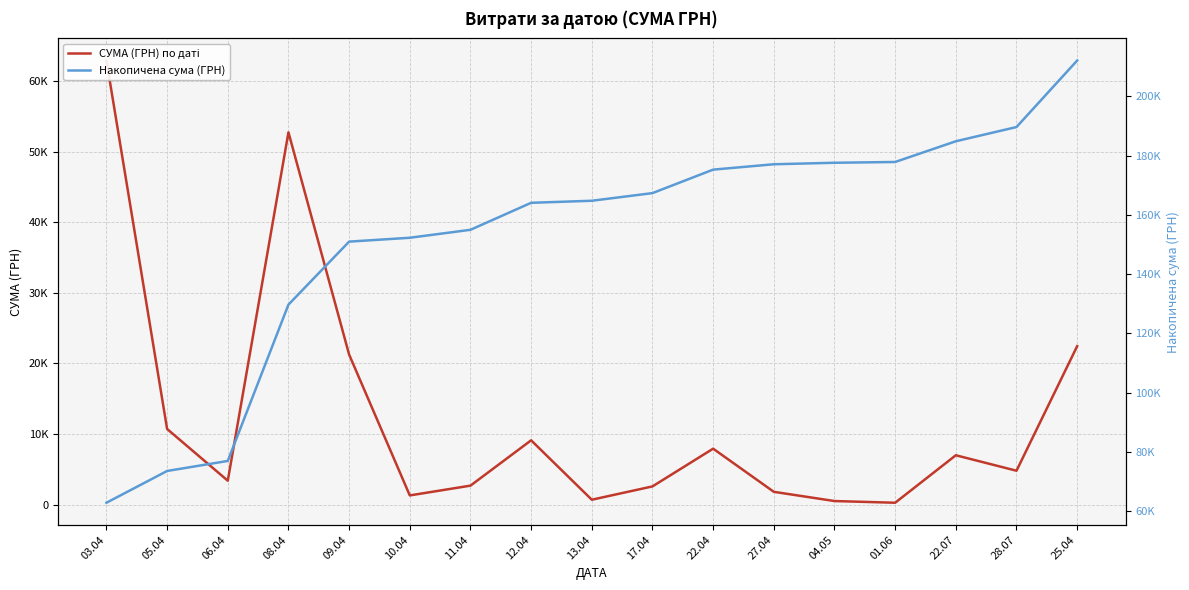

What position from the right is 01.06?

4